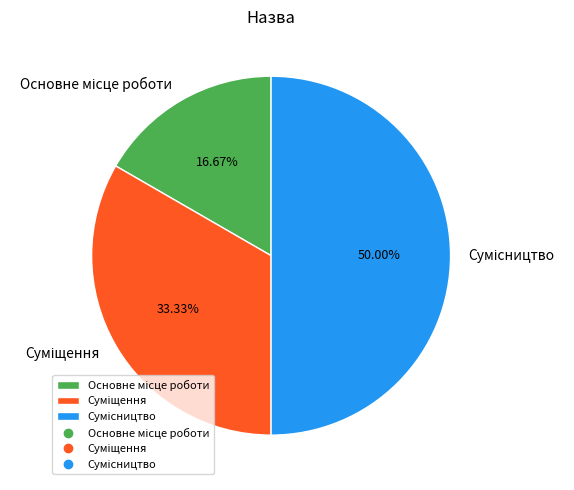

Is it true that Сумісництво is 50% of the pie?

True